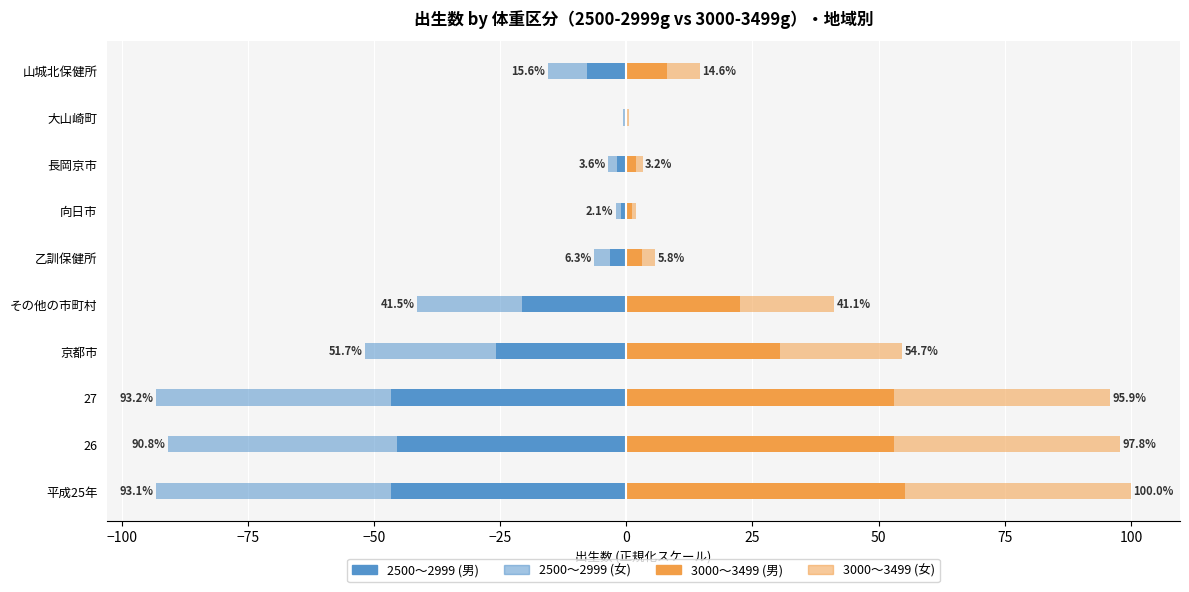

How many bars are there in each group?

4